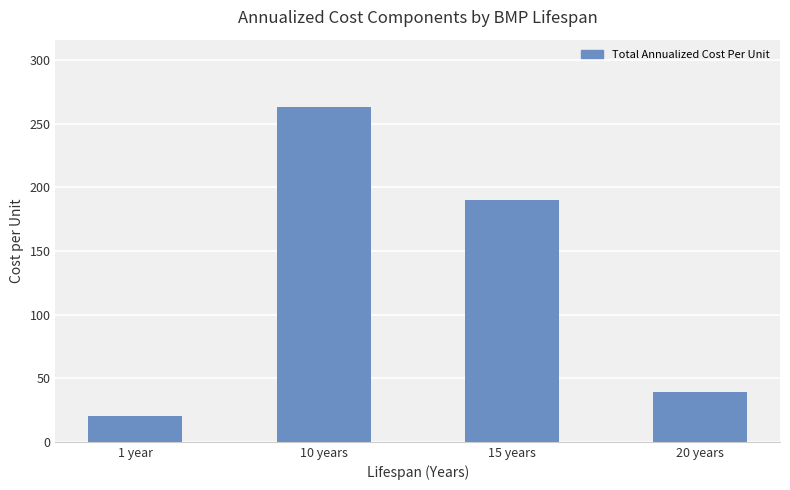

Reading right to left, transcribe all the data shown in this chart.

39.2	190.2	263.5	20.5